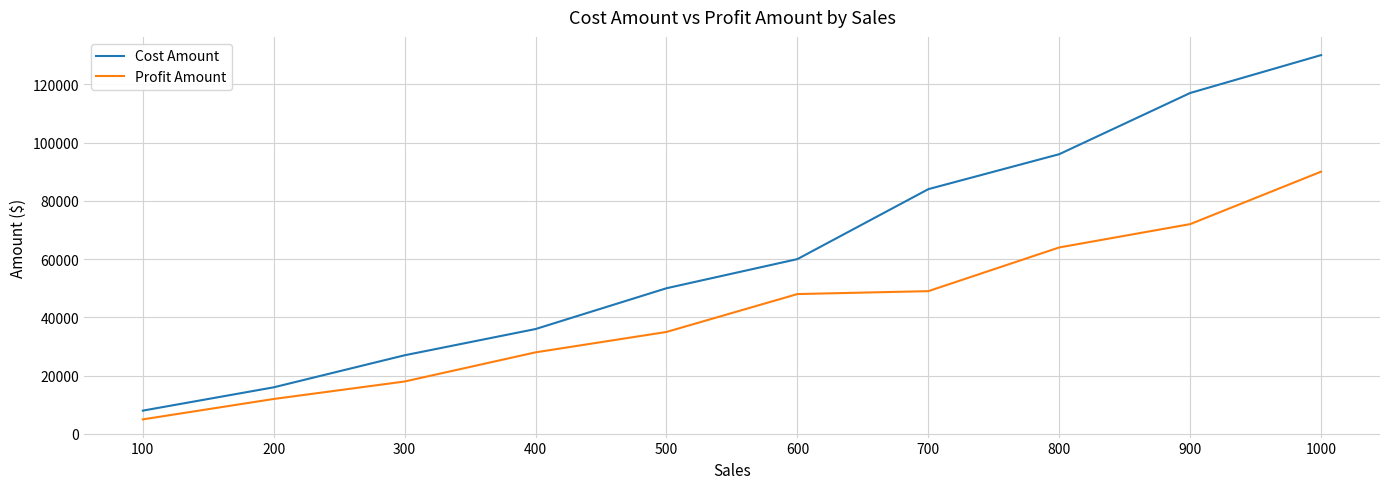

Which series changed the most between 100 and 600?

Cost Amount